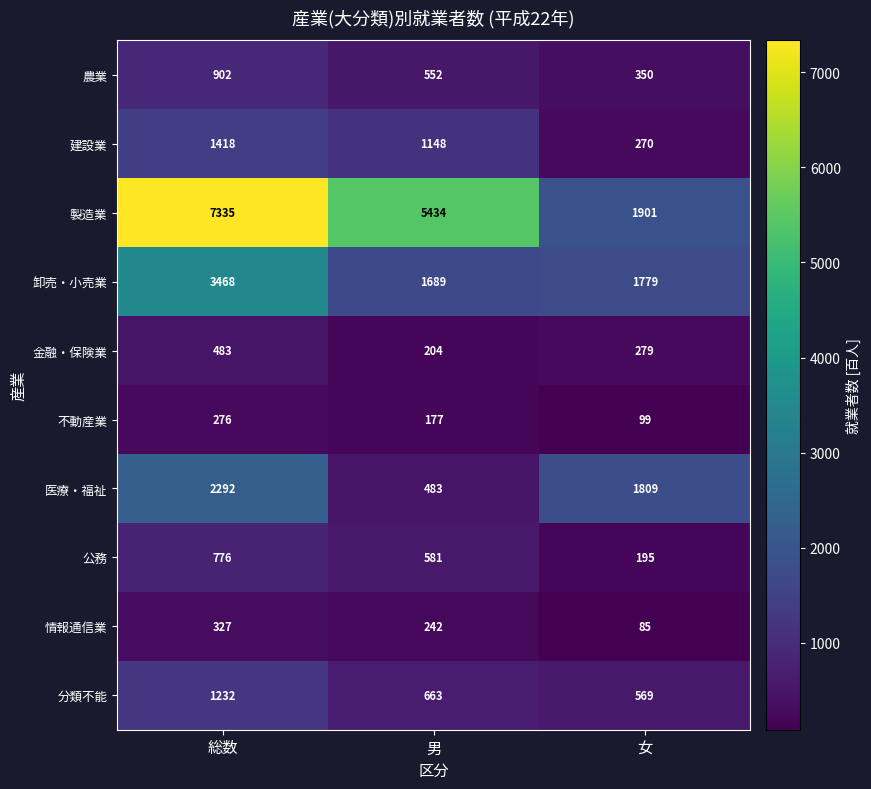

Which category has the lowest value across all series?

女